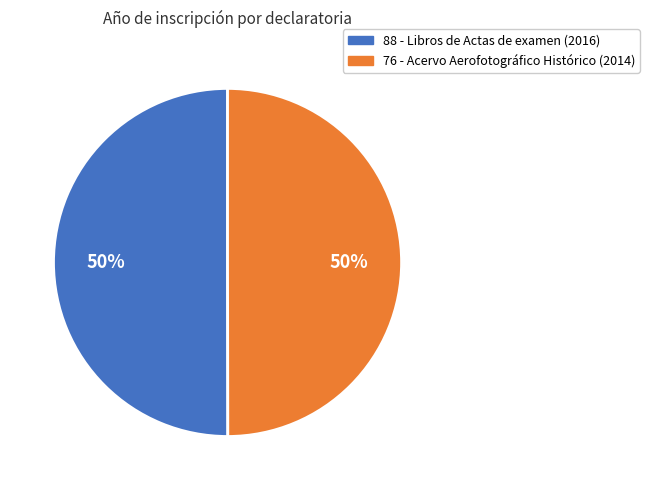

What is the ratio of the value at 88 to the value at 76?

1.0